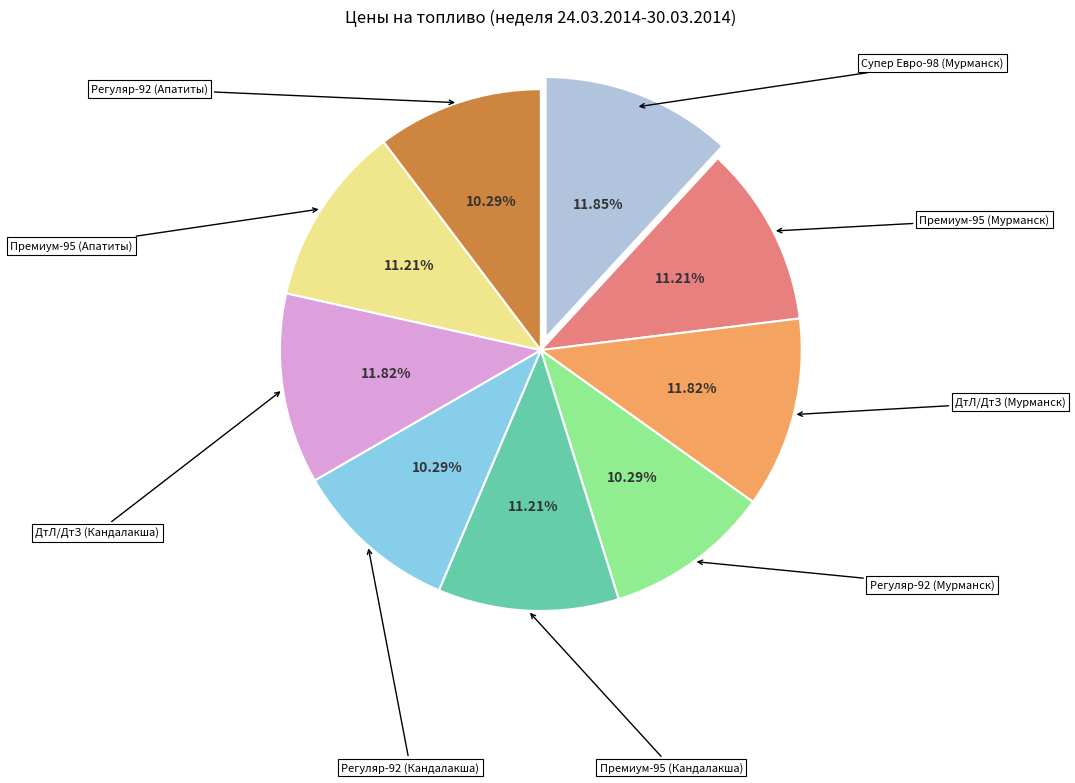

What is the largest slice in the pie chart?

Супер Евро-98 (Мурманск)